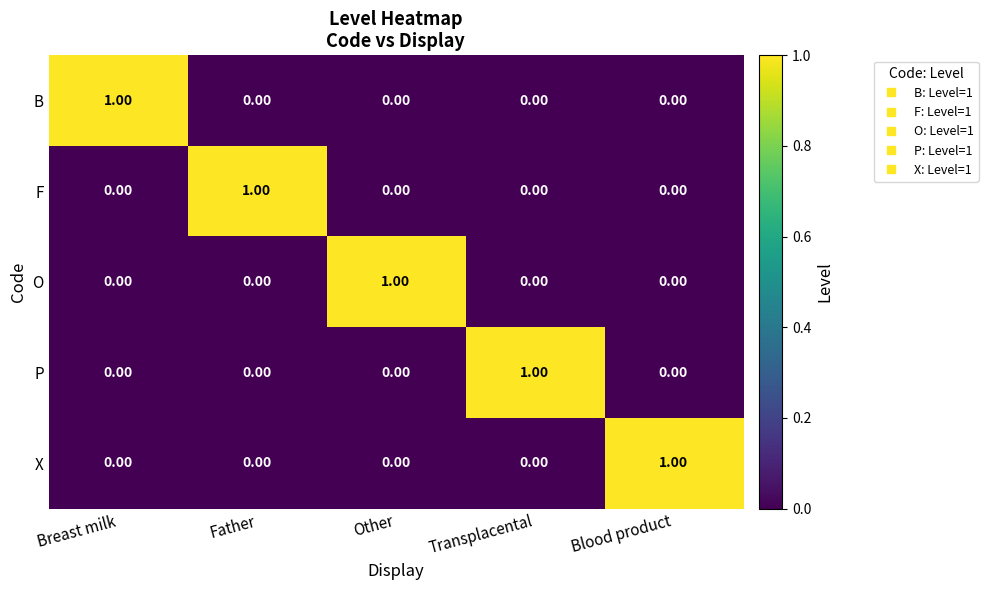

At which label does F reach its peak?

Father